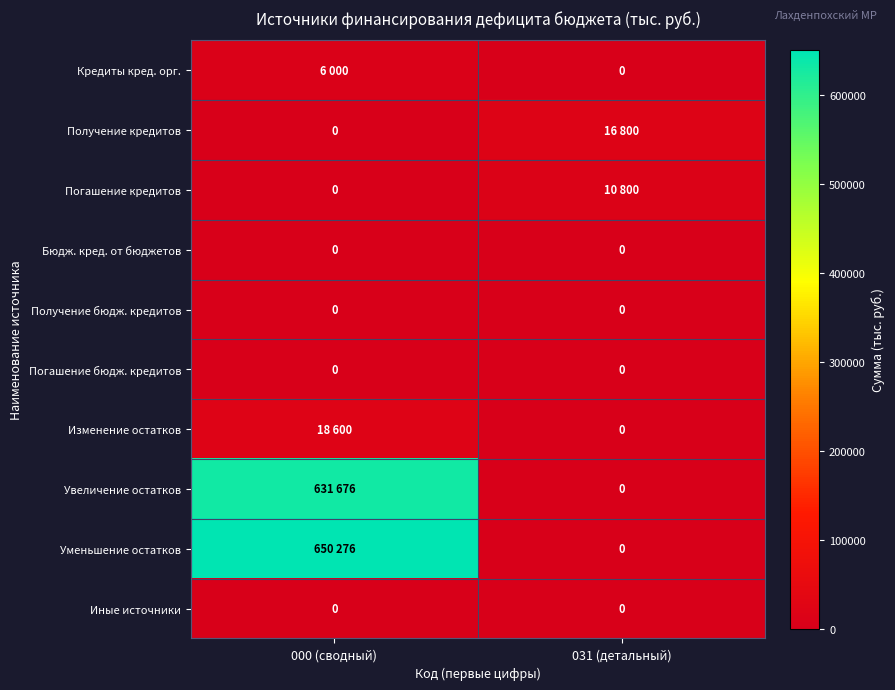

True or false: Бюдж. кред. от бюджетов has a value of 0 at 000 (сводный).

True